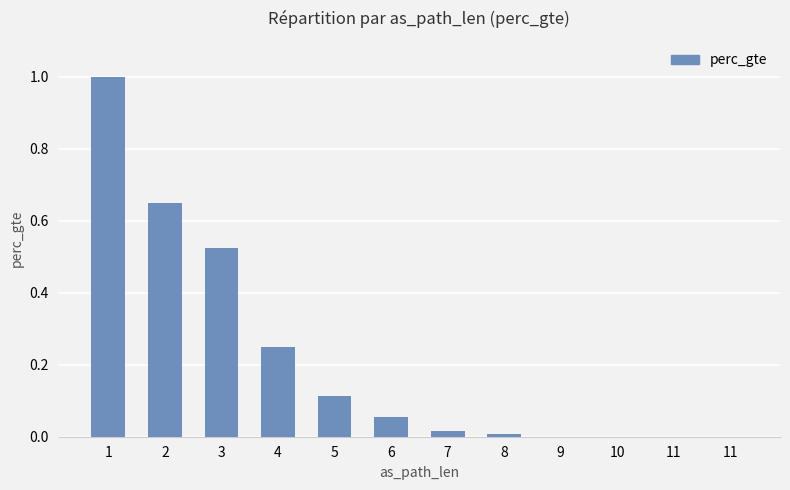

List the labels in order of value, largest first.

1, 2, 3, 4, 5, 6, 7, 8, 9, 10, 11, 11